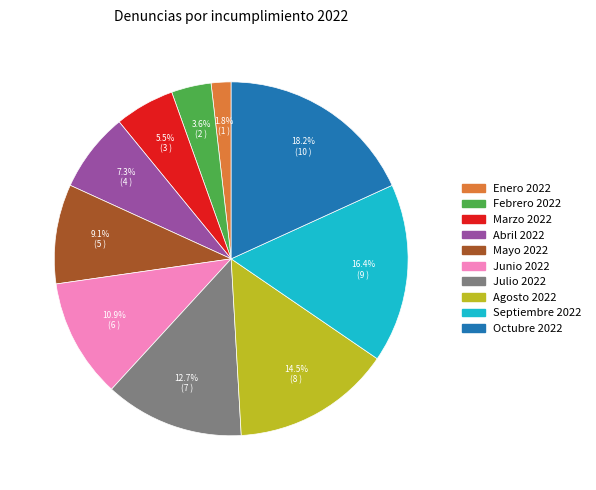

Which has a higher value, Junio 2022 or Febrero 2022?

Junio 2022